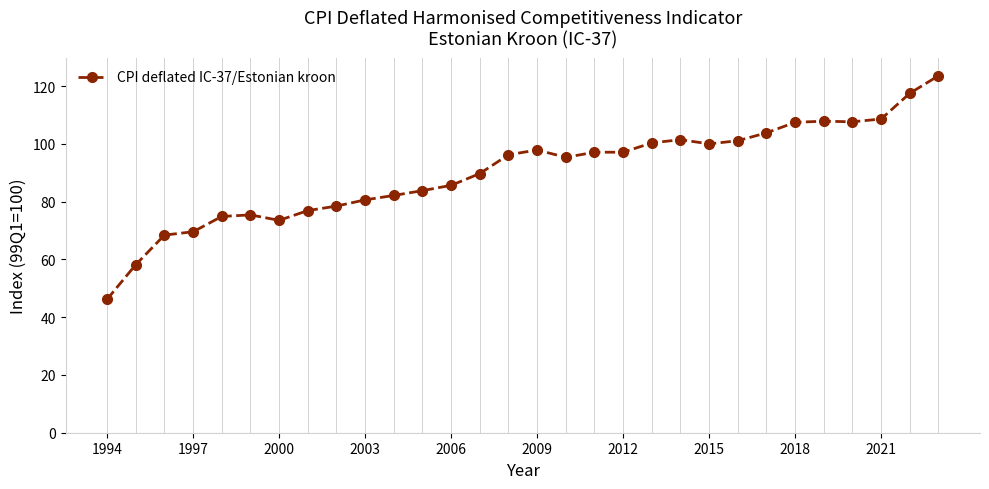

How many data points does each series have?

30